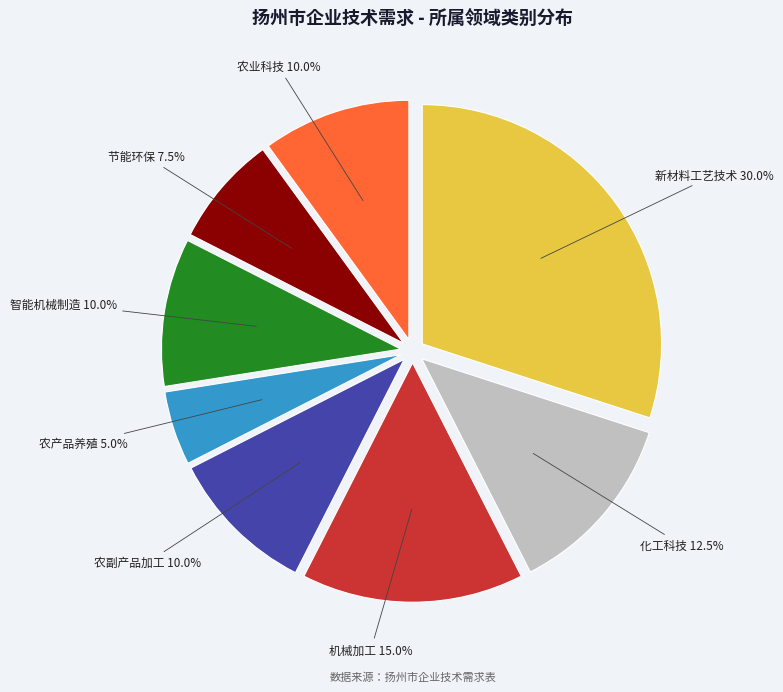

Does any single category account for the majority?

No